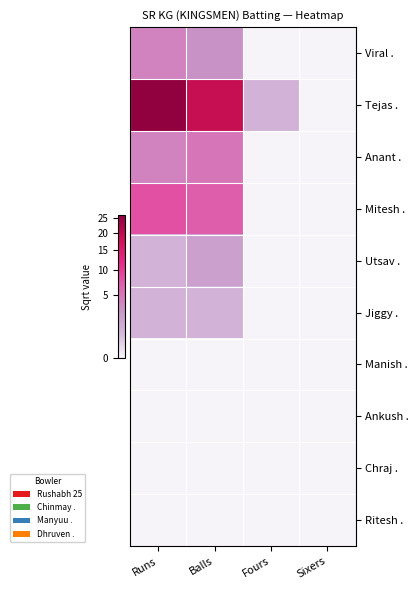

Reading right to left, transcribe all the data shown in this chart.

Viral .: Sixers=0.0	Fours=0.0	Balls=1.7	Runs=2.0
Tejas .: Sixers=0.0	Fours=1.0	Balls=4.4	Runs=5.1
Anant .: Sixers=0.0	Fours=0.0	Balls=2.2	Runs=2.0
Mitesh .: Sixers=0.0	Fours=0.0	Balls=2.6	Runs=2.8
Utsav .: Sixers=0.0	Fours=0.0	Balls=1.4	Runs=1.0
Jiggy .: Sixers=0.0	Fours=0.0	Balls=1.0	Runs=1.0
Manish .: Sixers=0.0	Fours=0.0	Balls=0.0	Runs=0.0
Ankush .: Sixers=0.0	Fours=0.0	Balls=0.0	Runs=0.0
Chraj .: Sixers=0.0	Fours=0.0	Balls=0.0	Runs=0.0
Ritesh .: Sixers=0.0	Fours=0.0	Balls=0.0	Runs=0.0